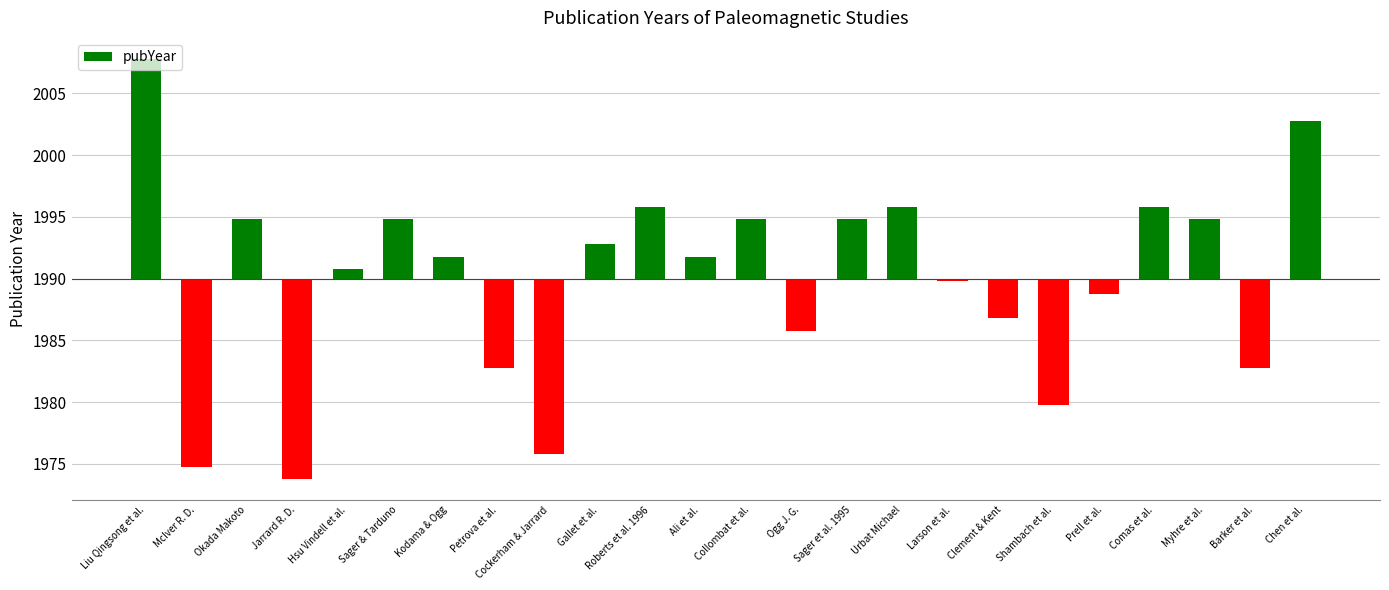

What is the label of the 2nd bar from the right?

Barker et al.